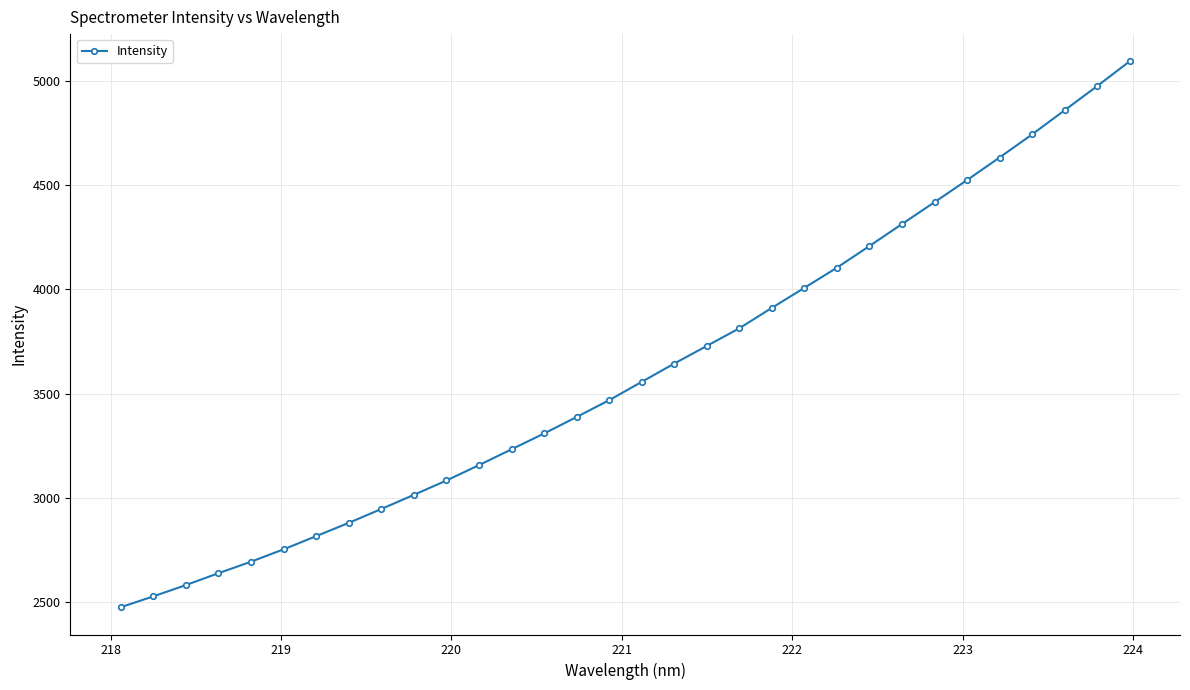

What is the difference between the second highest and second lowest values?

2444.9